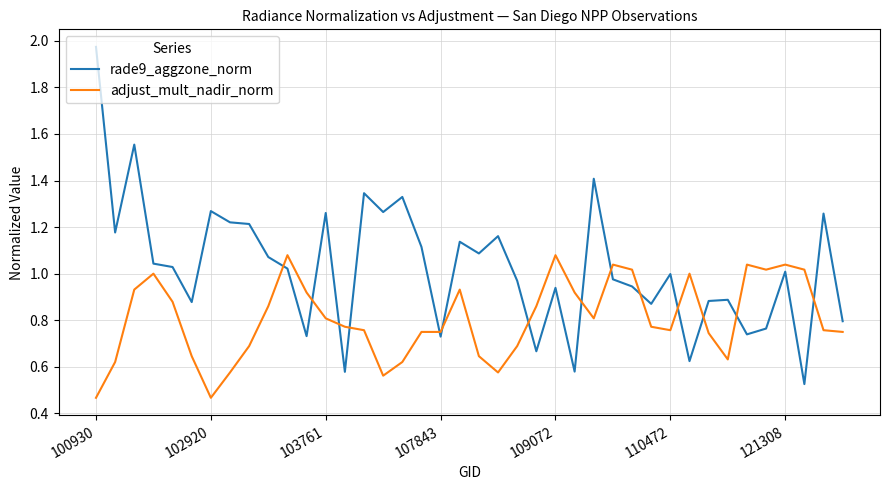

Rank the series by their average value, from lowest to highest.

adjust_mult_nadir_norm, rade9_aggzone_norm